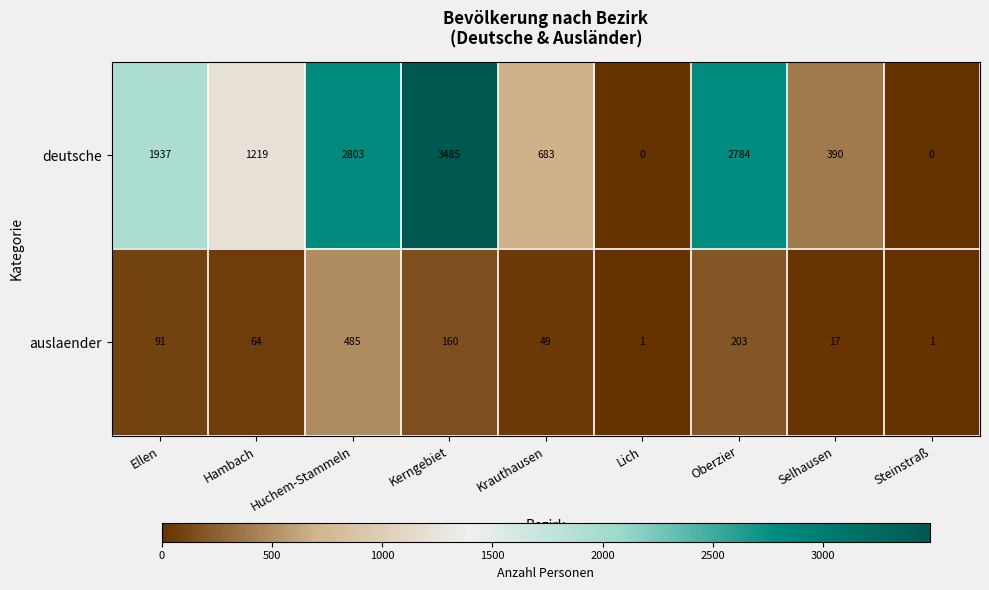

What is the difference between the maximum and second lowest values in the auslaender series?

484